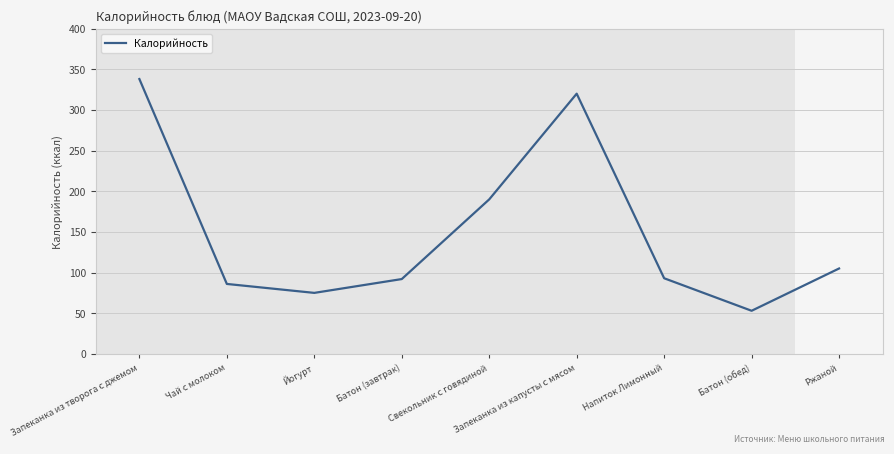

Is it true that the value at Йогурт is 102?

False